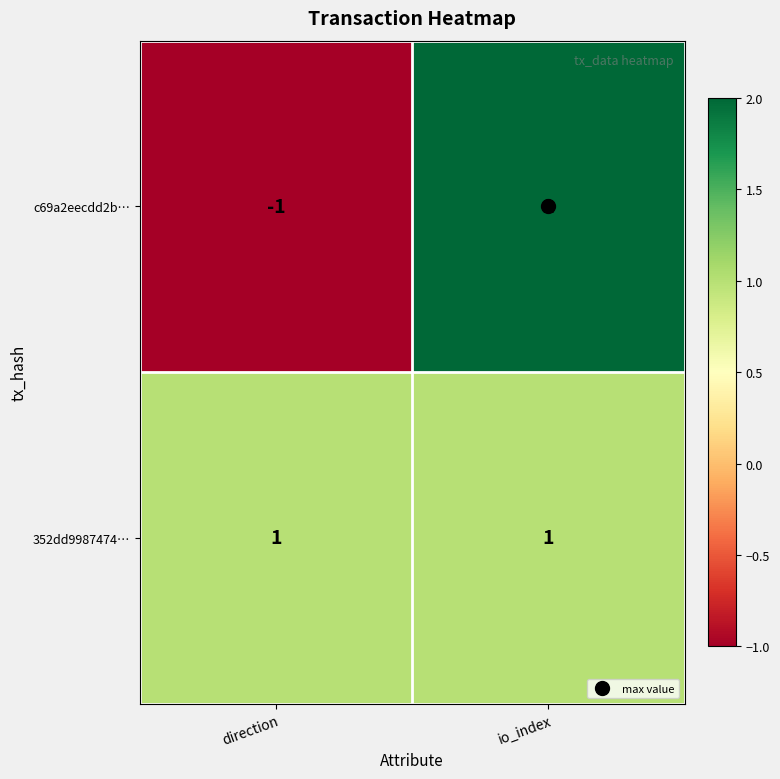

List the series in order of their overall mean, highest first.

352dd9987474…, c69a2eecdd2b…